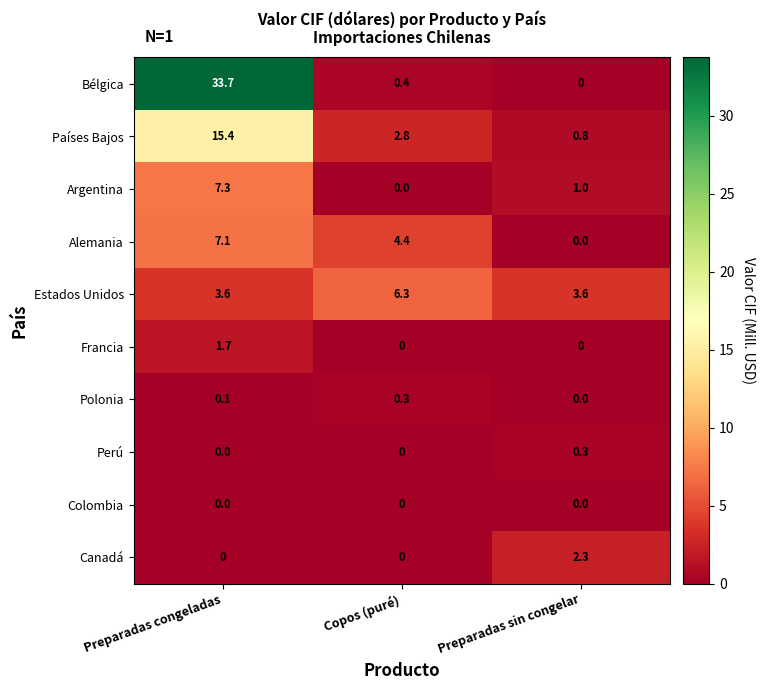

At how many categories does at least one series exceed 18?

1